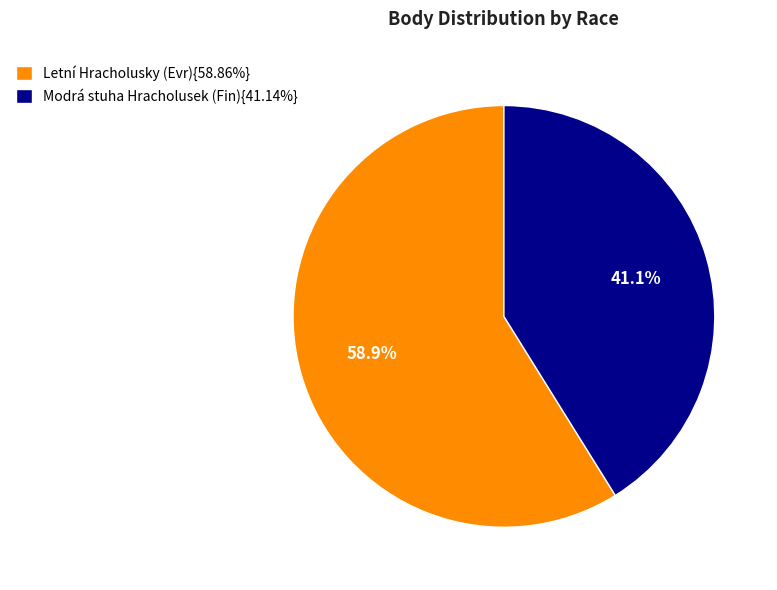

Count the number of slices in the pie.

2